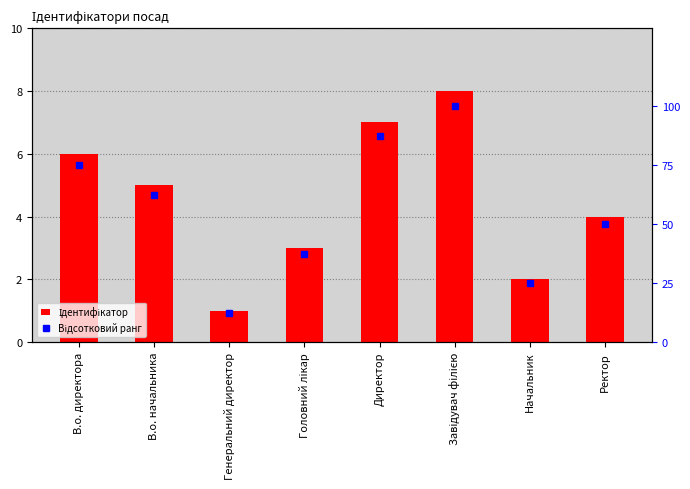

Which series has the largest total across all categories?

Відсотковий ранг